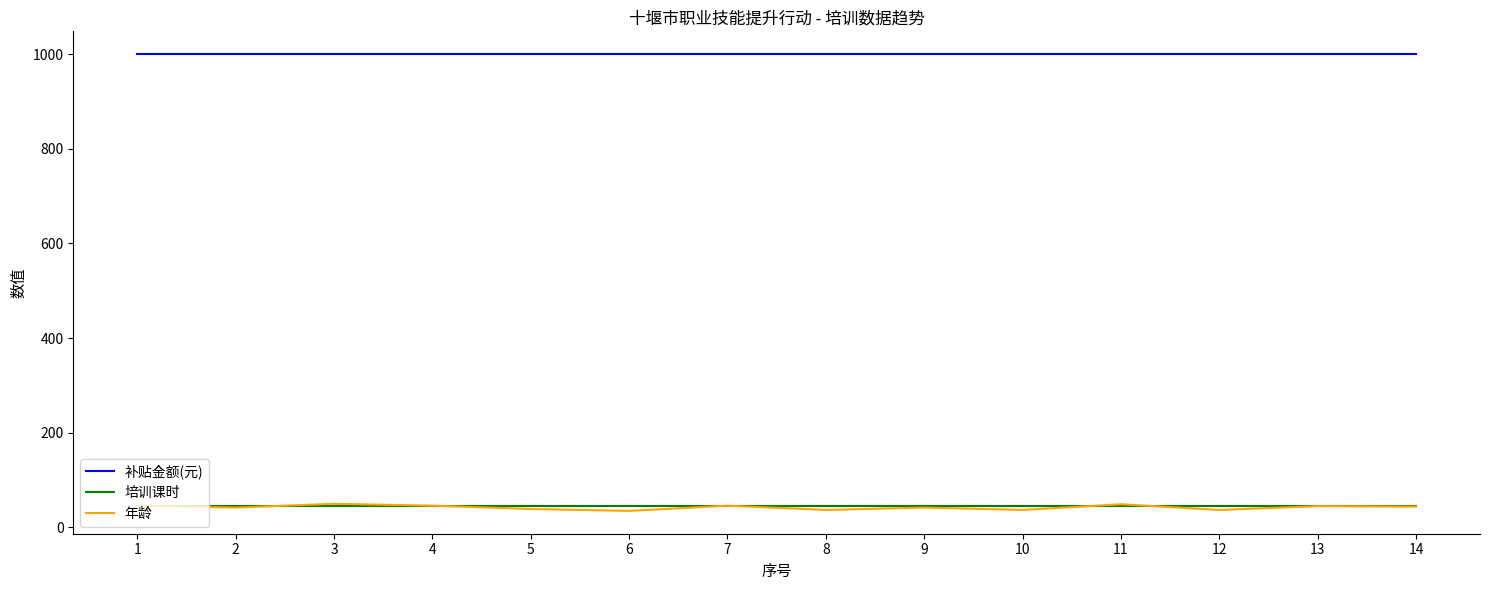

What is the total value across all series at 9?

1087